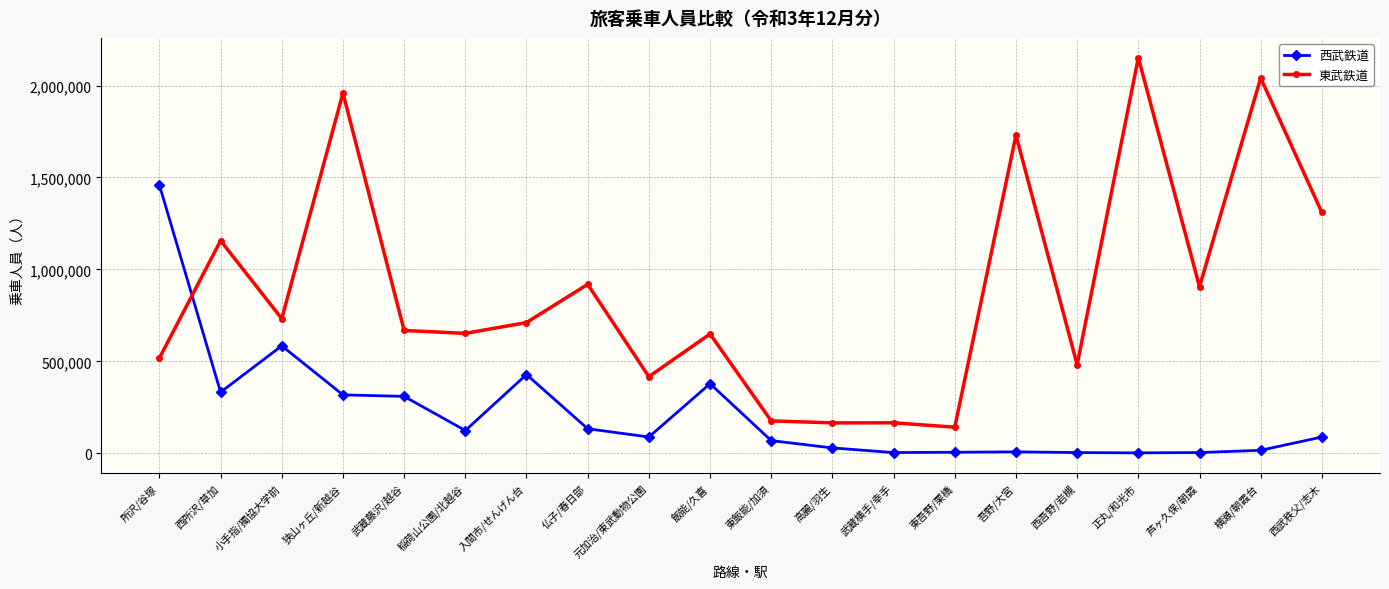

At how many categories does at least one series exceed 1969975?

2